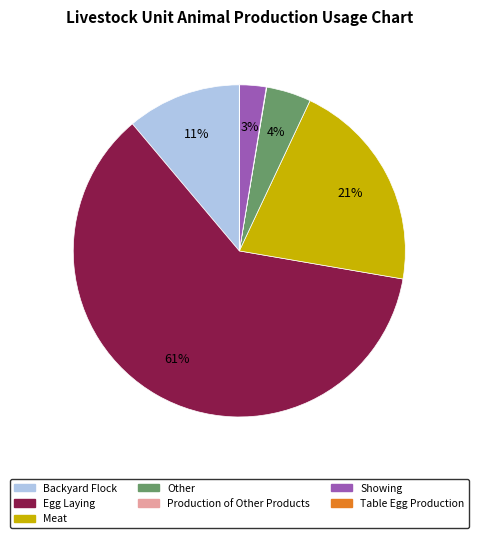

Which has a higher value, Other or Meat?

Meat